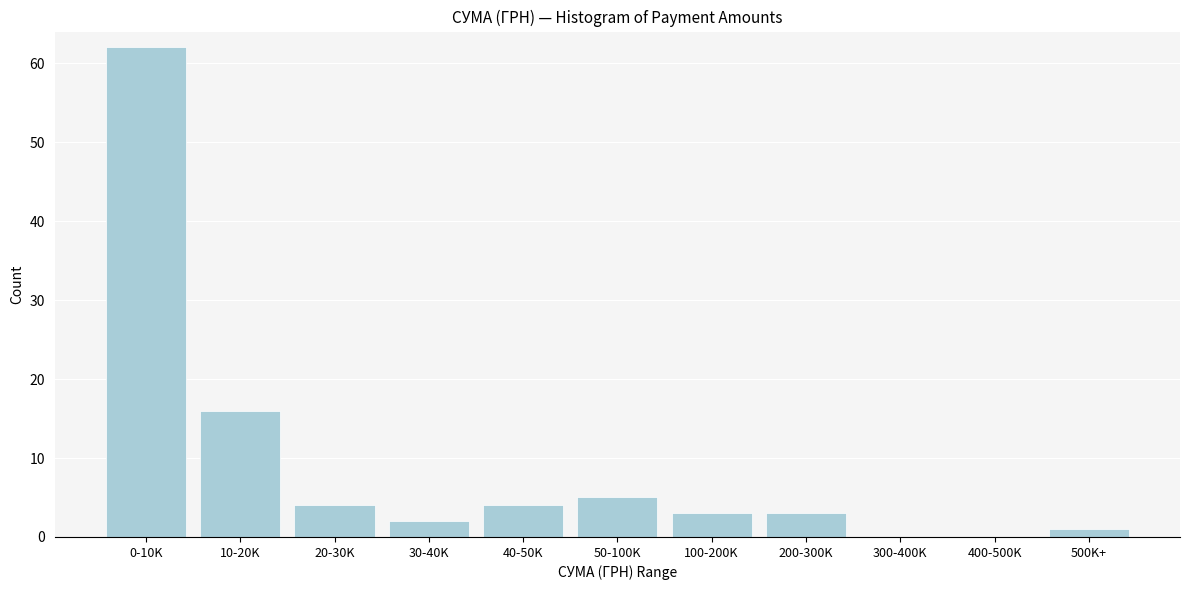

Reading left to right, extract all data points from this chart.

0-10K=62	10-20K=16	20-30K=4	30-40K=2	40-50K=4	50-100K=5	100-200K=3	200-300K=3	300-400K=0	400-500K=0	500K+=1